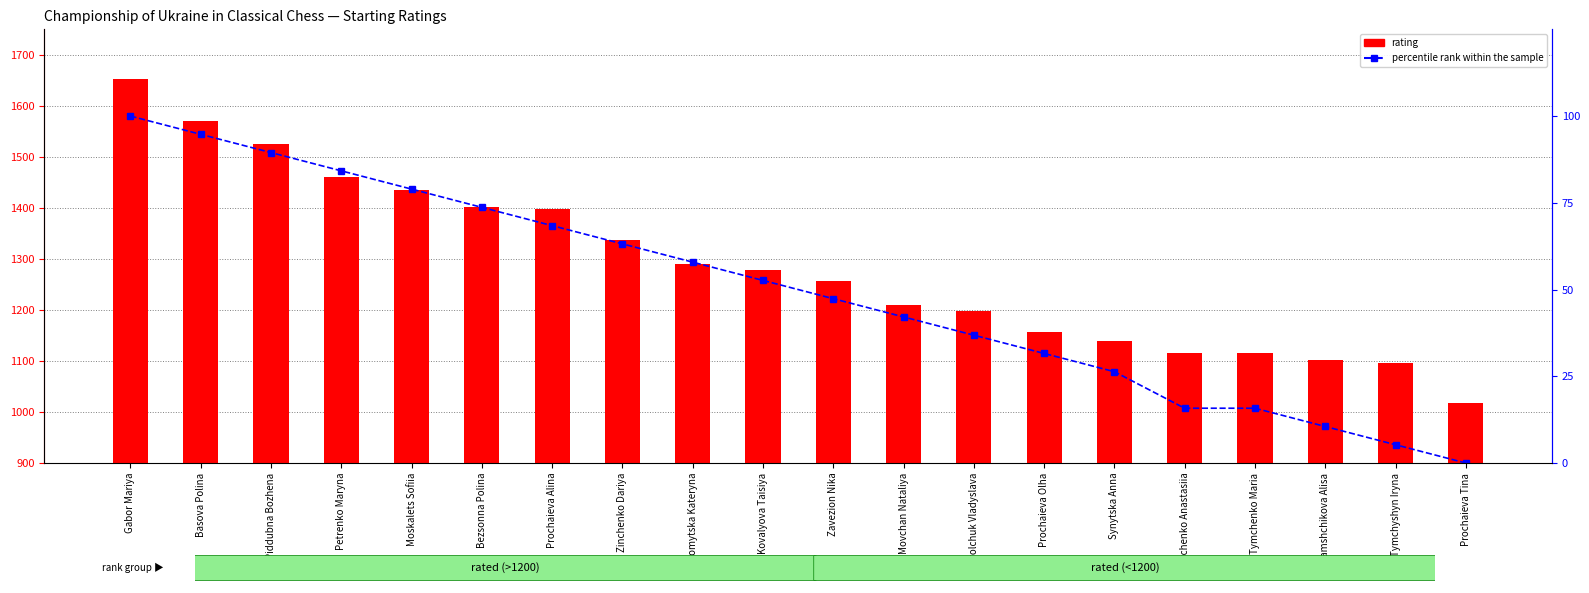

What is the spread (max minus min) of values at Kravchenko Anastasiia?

1100.2